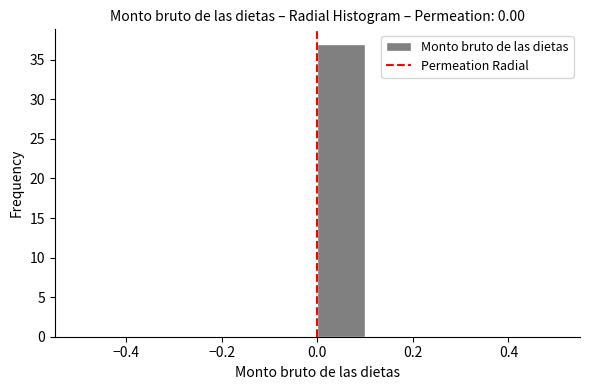

What is the height of the bar covering 0.0 to 0.1 on the x-axis? The values are not printed on the chart, so give them approximately, as read against the axis.

37